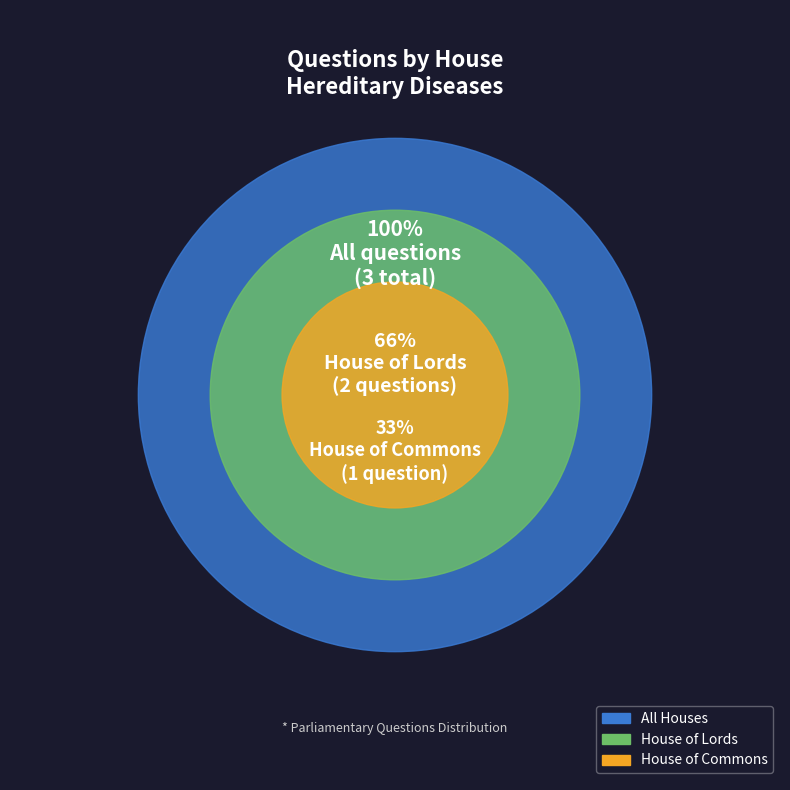

Rank the categories by value from lowest to highest.

House of Commons, House of Lords